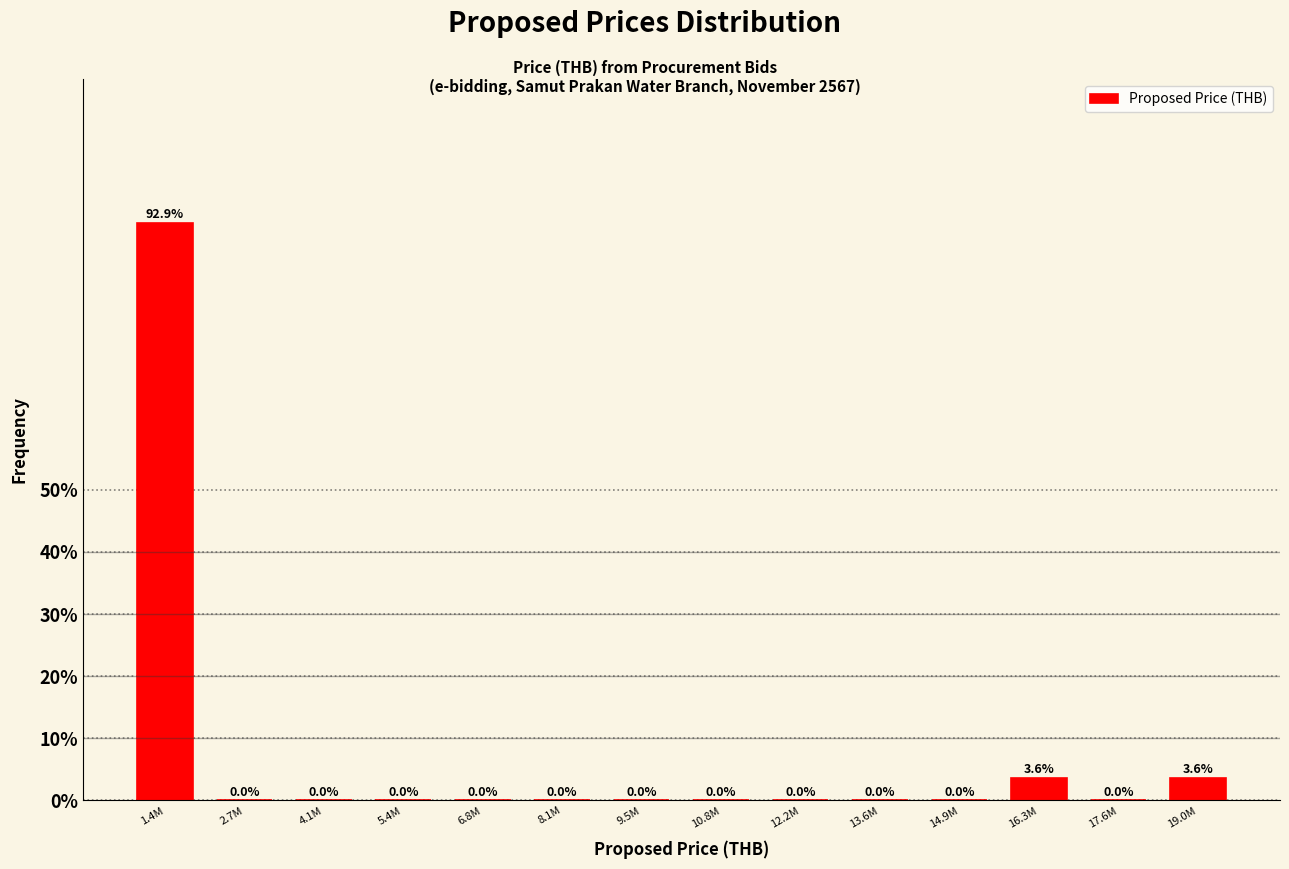

Reading left to right, transcribe all the data shown in this chart.

1.4M=92.9	2.7M=0.0	4.1M=0.0	5.4M=0.0	6.8M=0.0	8.1M=0.0	9.5M=0.0	10.8M=0.0	12.2M=0.0	13.6M=0.0	14.9M=0.0	16.3M=3.6	17.6M=0.0	19.0M=3.6